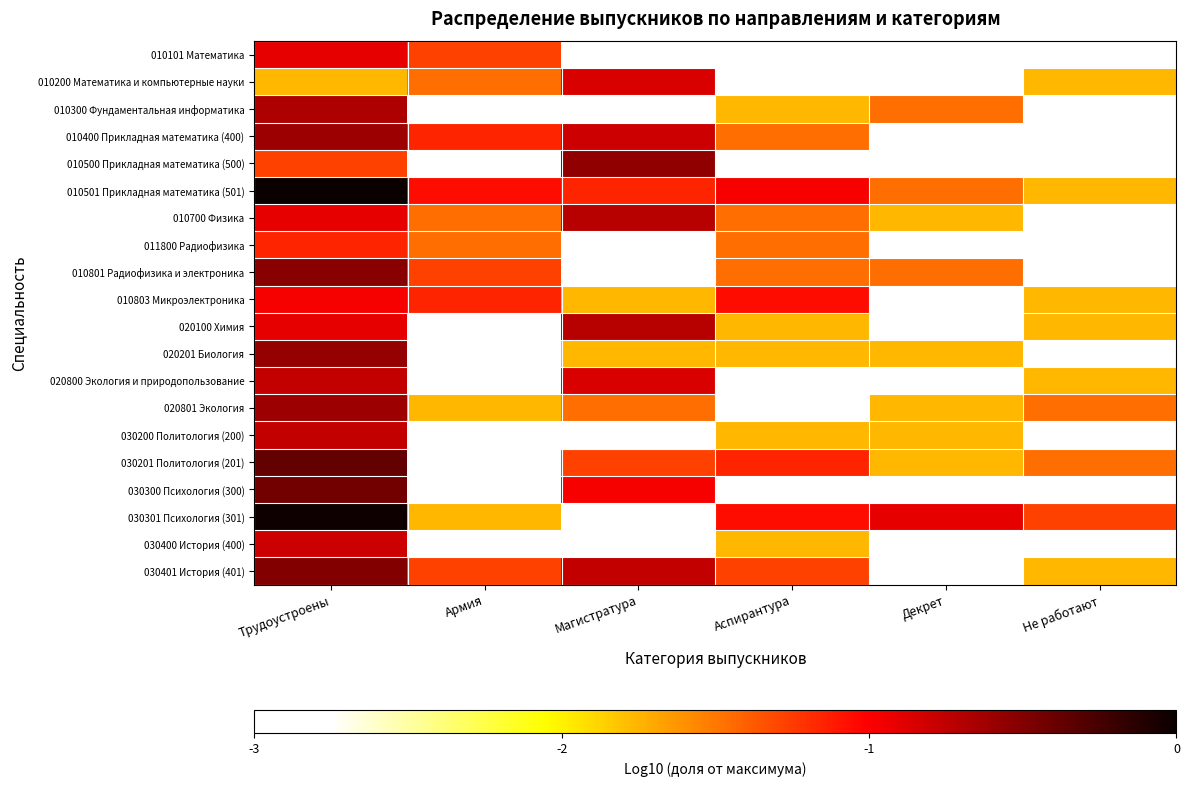

What is the smallest value displayed?

-2.8